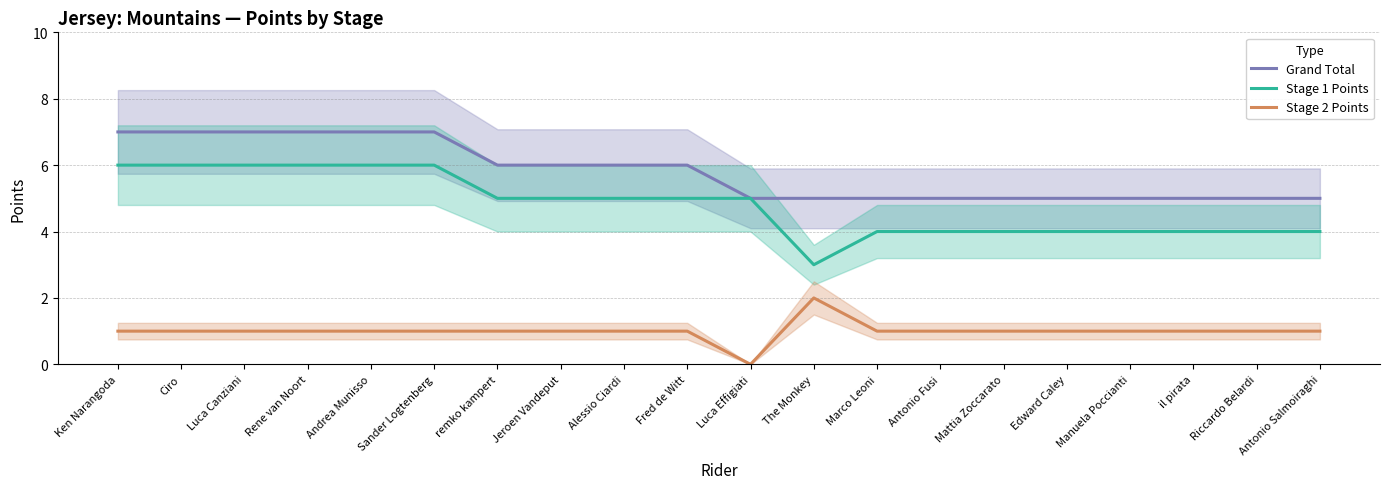

The value of Stage 2 Points at The Monkey is 3. True or false?

False